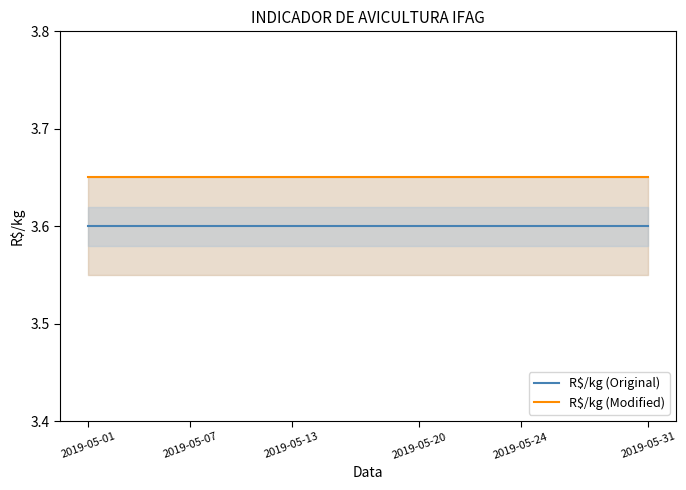

Reading left to right, extract all data points from this chart.

R$/kg (Original): 3.6	3.6	3.6	3.6	3.6	3.6	3.6	3.6	3.6	3.6	3.6	3.6	3.6	3.6	3.6	3.6	3.6	3.6	3.6	3.6	3.6	3.6	3.6
R$/kg (Modified): 3.6	3.6	3.6	3.6	3.6	3.6	3.6	3.6	3.6	3.6	3.6	3.6	3.6	3.6	3.6	3.6	3.6	3.6	3.6	3.6	3.6	3.6	3.6